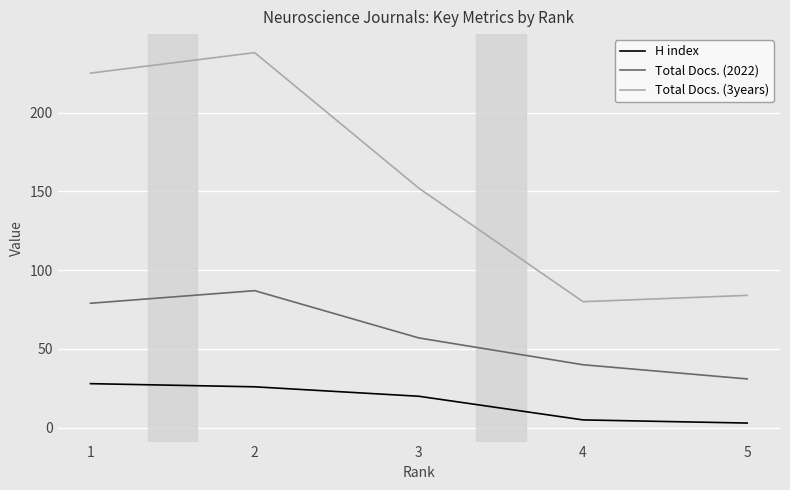

Rank the series by their average value, from highest to lowest.

Total Docs. (3years), Total Docs. (2022), H index